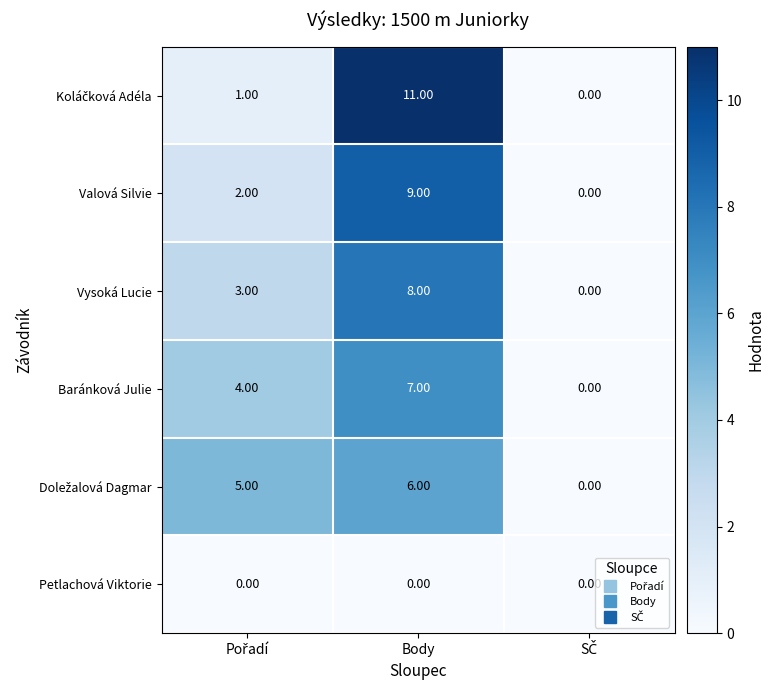

What is the total value across all series at Body?

41